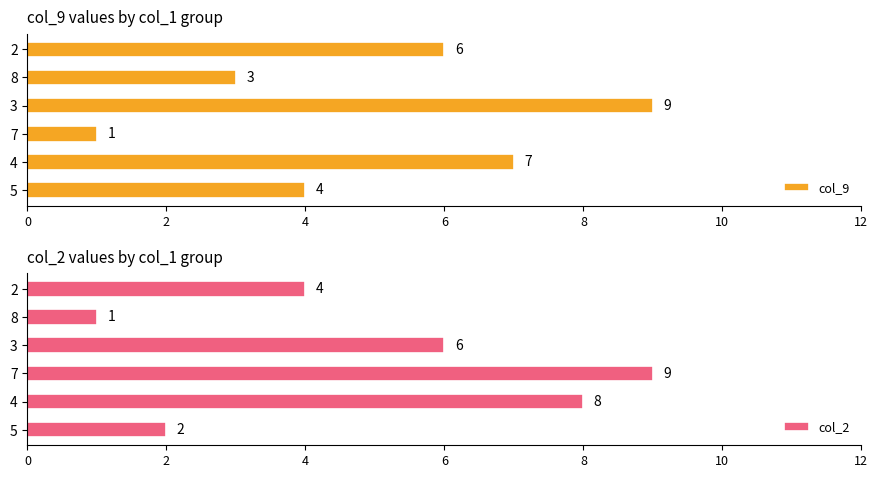

How many col_2 values are between 2 and 8?

4